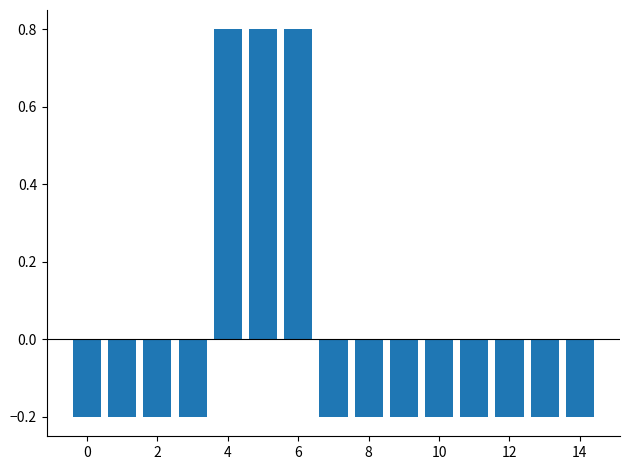

What is the value of the 10th bar from the left?

-0.2